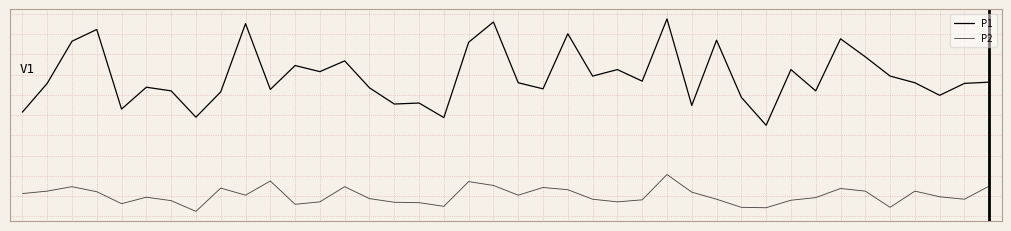

Does the chart display data point markers on the line(s)?

No